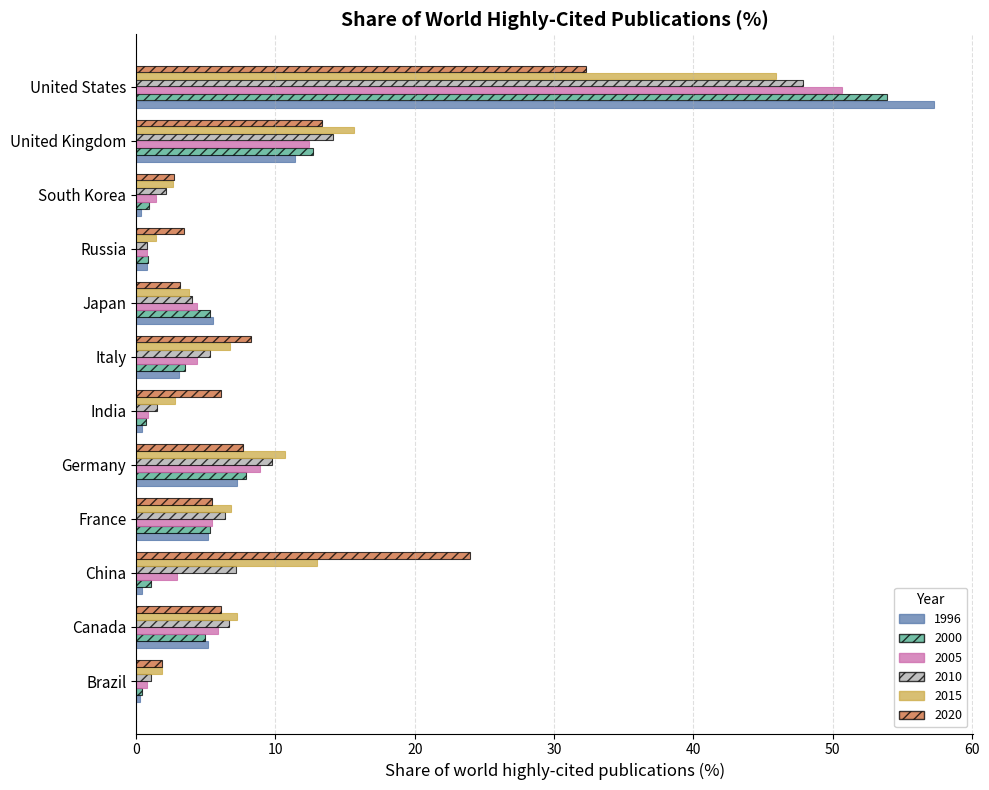

What is the lowest value of the 2010 series?

0.8